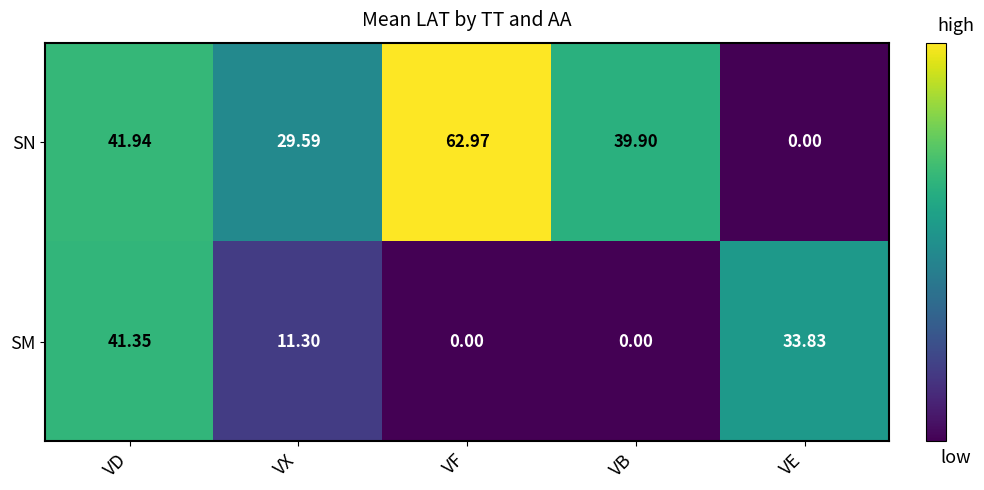

At which category is the sum across all series the highest?

VD